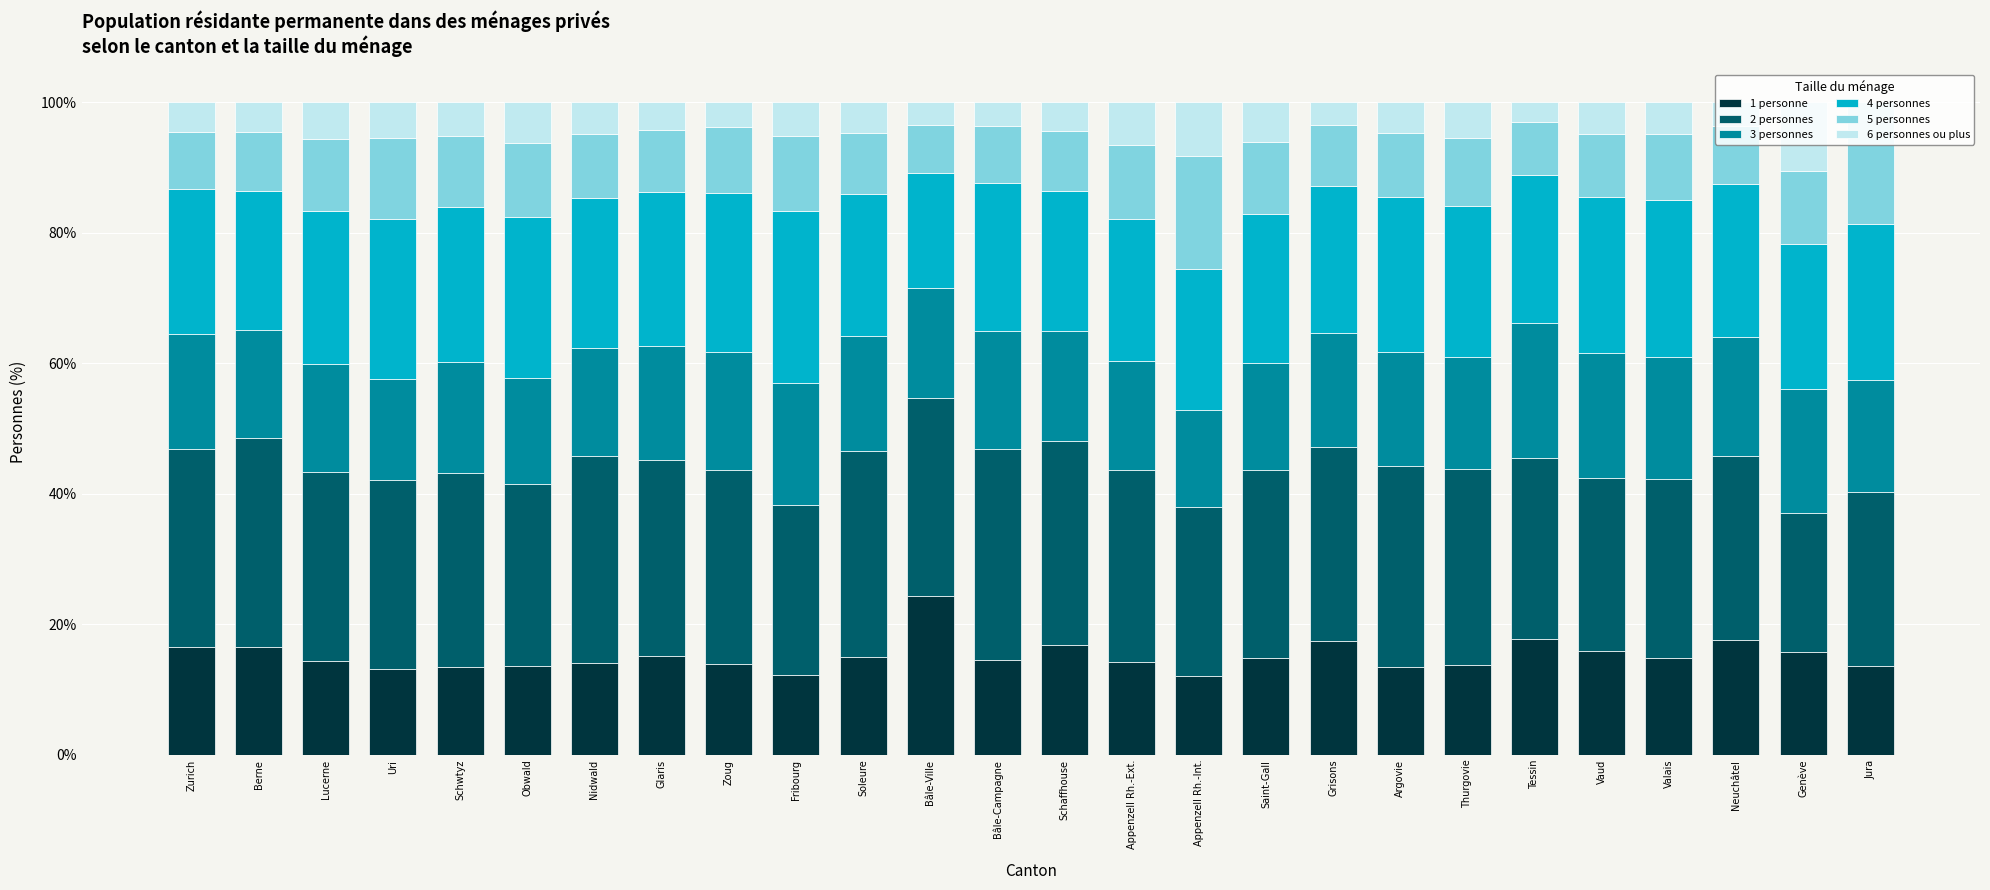

What is the total value across all series at Bâle-Ville?

100.0